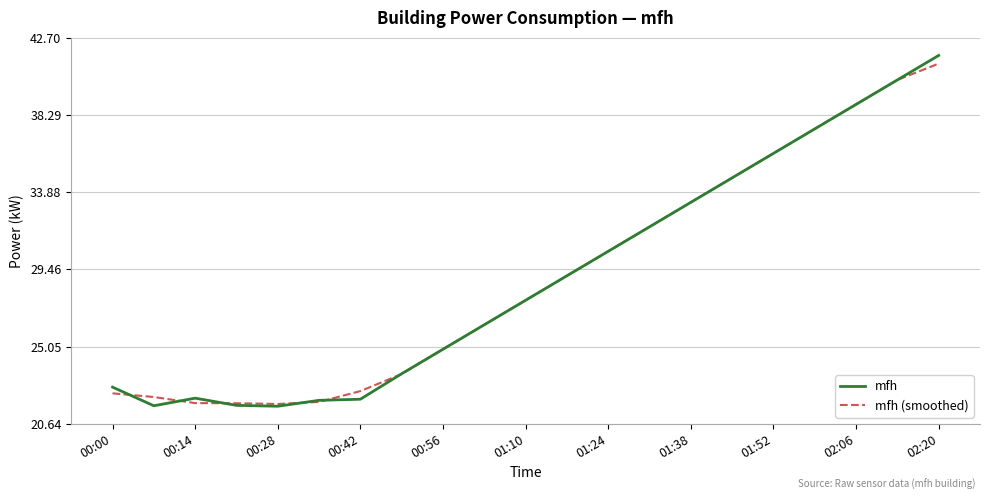

Rank the series by their maximum value, from lowest to highest.

mfh (smoothed), mfh